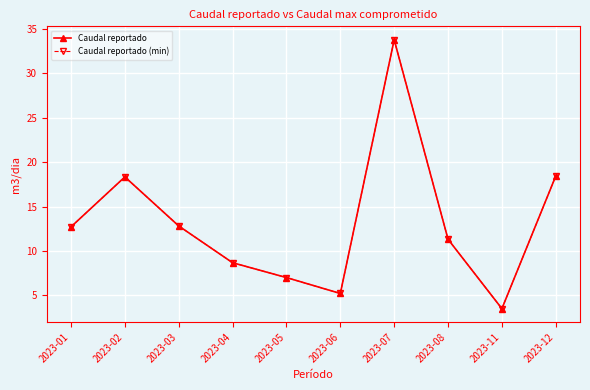

Is this an area chart (filled region under the line)?

No